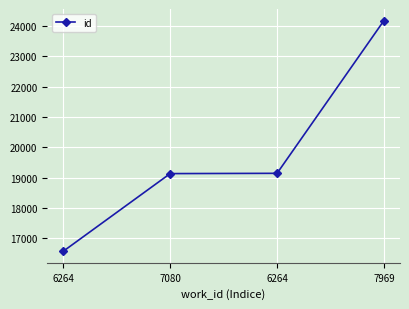

At which category does the chart reach its minimum across all series?

6264